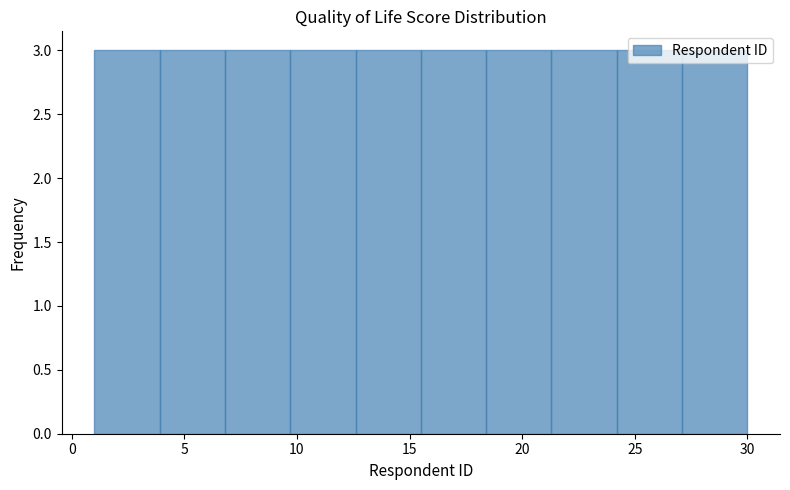

How tall is the bar that spans 24.2 to 27.1 on the x-axis? Neither the bar edges nor the heights are printed on the chart, so give them approximately, as read against the axes.

3